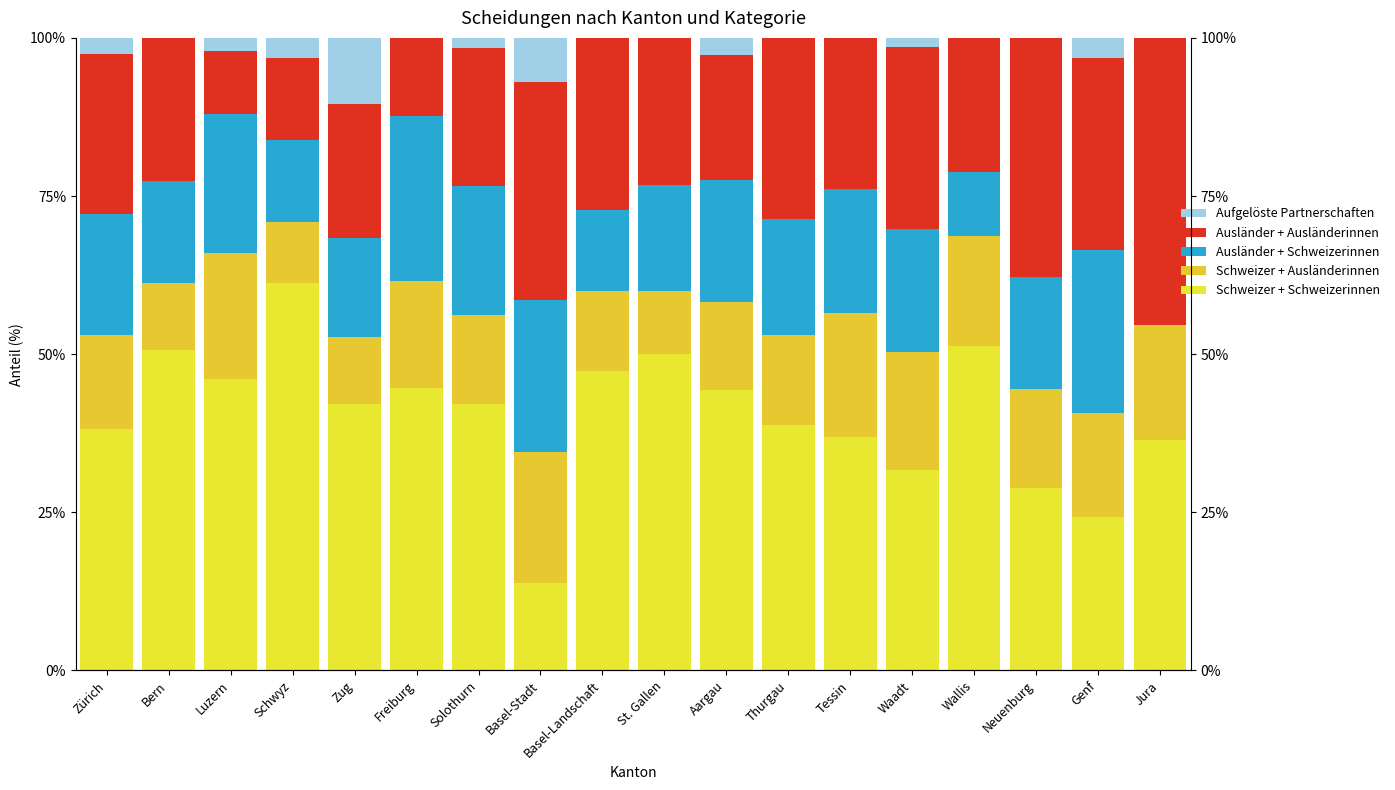

Reading right to left, what are all the values shown in this chart?

Schweizer + Schweizerinnen: Jura=36.4	Genf=24.2	Neuenburg=28.9	Wallis=51.2	Waadt=31.7	Tessin=37.0	Thurgau=38.8	Aargau=44.4	St. Gallen=50.0	Basel-Landschaft=47.3	Basel-Stadt=13.8	Solothurn=42.2	Freiburg=44.6	Zug=42.1	Schwyz=61.3	Luzern=46.0	Bern=50.6	Zürich=38.2
Schweizer + Ausländerinnen: Jura=18.2	Genf=16.4	Neuenburg=15.6	Wallis=17.5	Waadt=18.7	Tessin=19.6	Thurgau=14.3	Aargau=13.9	St. Gallen=10.0	Basel-Landschaft=12.7	Basel-Stadt=20.7	Solothurn=14.1	Freiburg=16.9	Zug=10.5	Schwyz=9.7	Luzern=20.0	Bern=10.7	Zürich=14.9
Ausländer + Schweizerinnen: Jura=0.0	Genf=25.8	Neuenburg=17.8	Wallis=10.0	Waadt=19.4	Tessin=19.6	Thurgau=18.4	Aargau=19.2	St. Gallen=16.7	Basel-Landschaft=12.7	Basel-Stadt=24.1	Solothurn=20.3	Freiburg=26.2	Zug=15.8	Schwyz=12.9	Luzern=22.0	Bern=16.1	Zürich=19.1
Ausländer + Ausländerinnen: Jura=45.5	Genf=30.5	Neuenburg=37.8	Wallis=21.2	Waadt=28.8	Tessin=23.9	Thurgau=28.6	Aargau=19.9	St. Gallen=23.3	Basel-Landschaft=27.3	Basel-Stadt=34.5	Solothurn=21.9	Freiburg=12.3	Zug=21.1	Schwyz=12.9	Luzern=10.0	Bern=22.6	Zürich=25.2
Aufgelöste Partnerschaften: Jura=0.0	Genf=3.1	Neuenburg=0.0	Wallis=0.0	Waadt=1.4	Tessin=0.0	Thurgau=0.0	Aargau=2.6	St. Gallen=0.0	Basel-Landschaft=0.0	Basel-Stadt=6.9	Solothurn=1.6	Freiburg=0.0	Zug=10.5	Schwyz=3.2	Luzern=2.0	Bern=0.0	Zürich=2.6